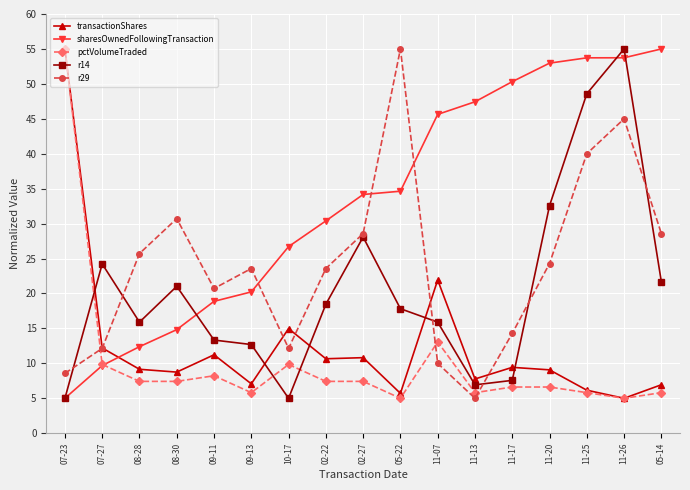

True or false: pctVolumeTraded has more than 2 points higher than both neighbors.

True